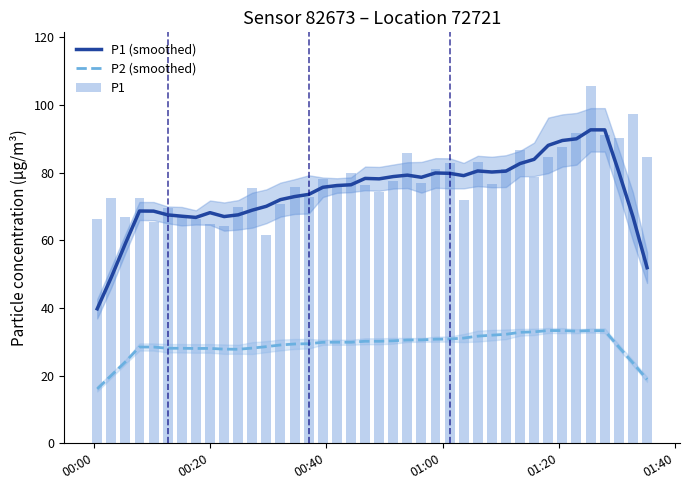

What is the maximum value for P1 (smoothed)?

92.7